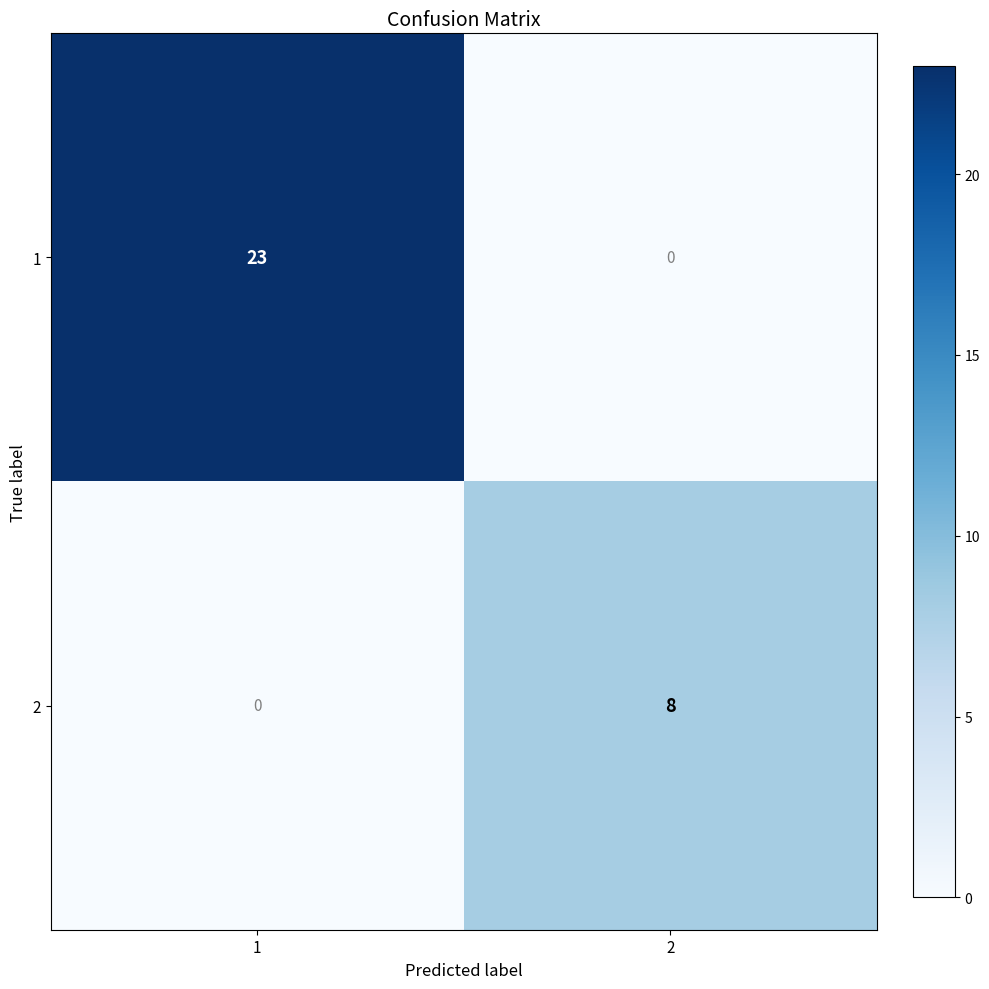

Count the number of categories in the chart.

2